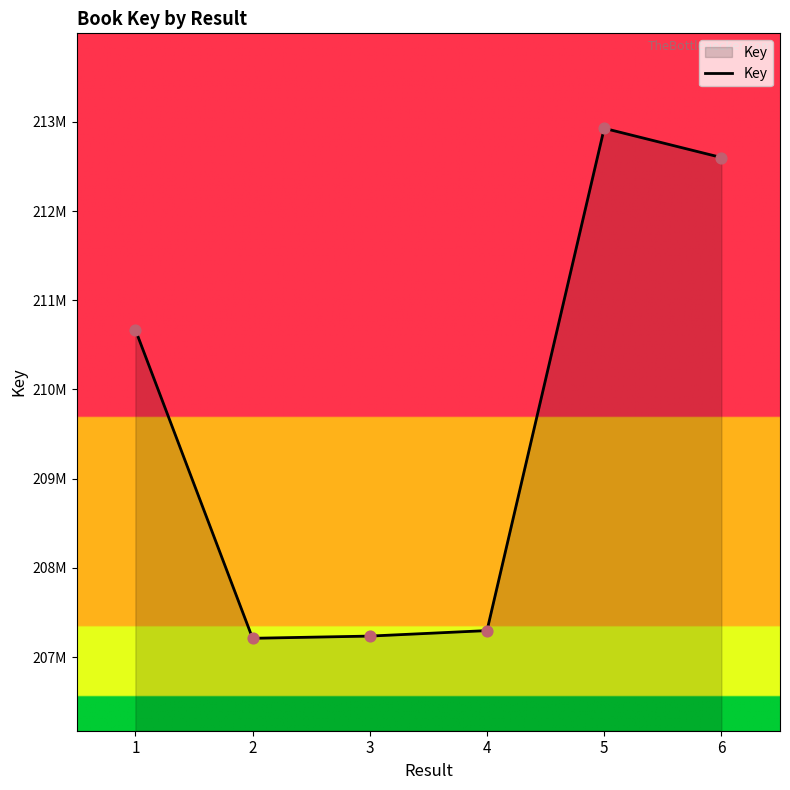

What is the change in value from 4 to 5?

+5630083